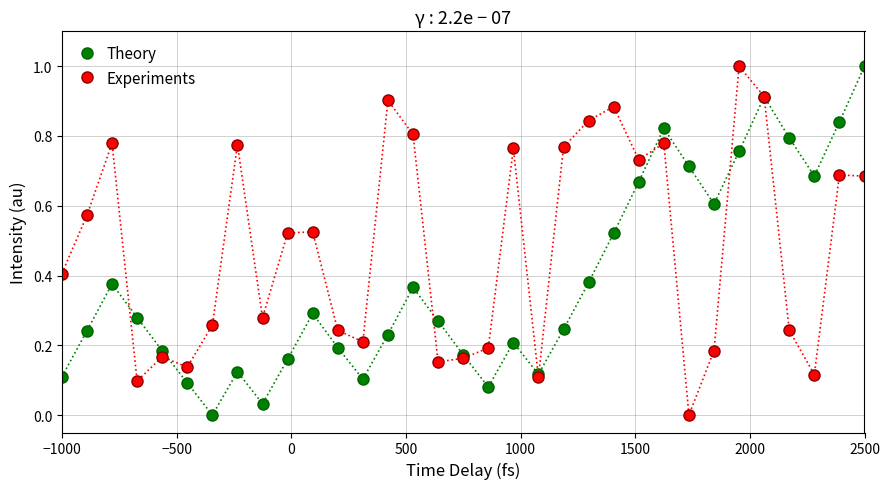

After their last crossing, which series has the higher values: Experiments or Theory?

Theory